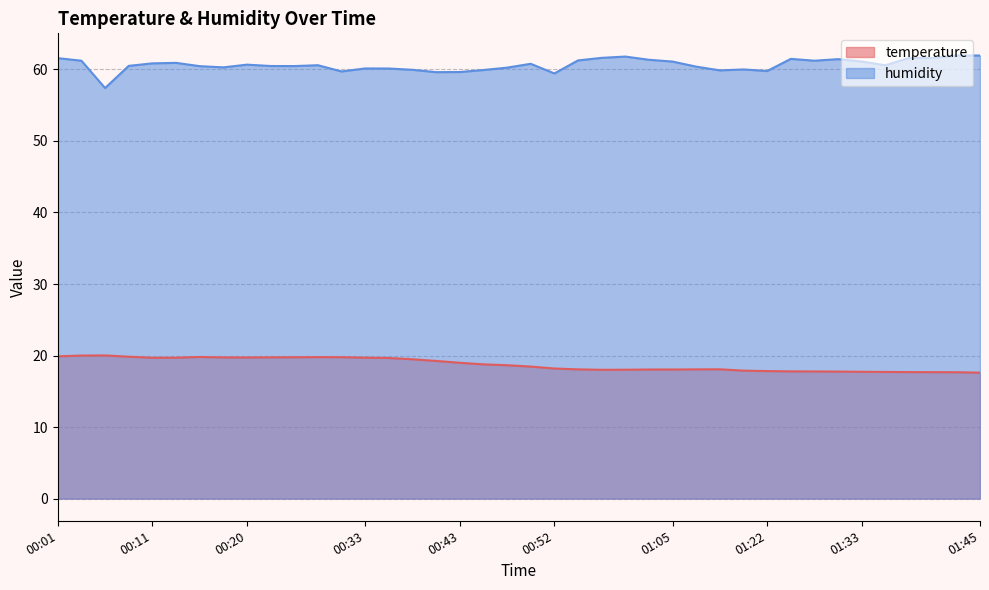

True or false: humidity and temperature intersect in this chart.

False